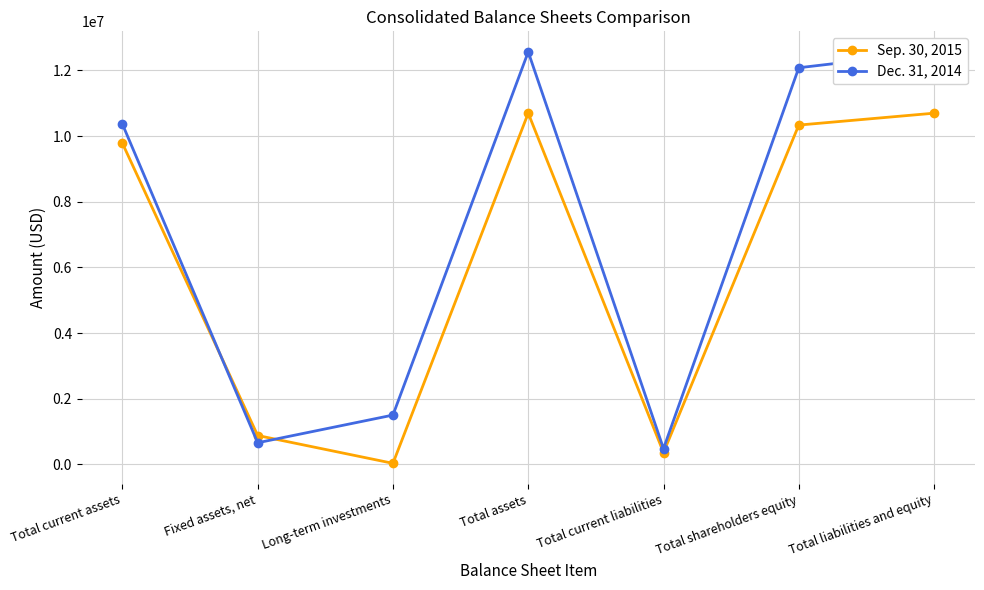

What is the label of the 4th point from the right?

Total assets